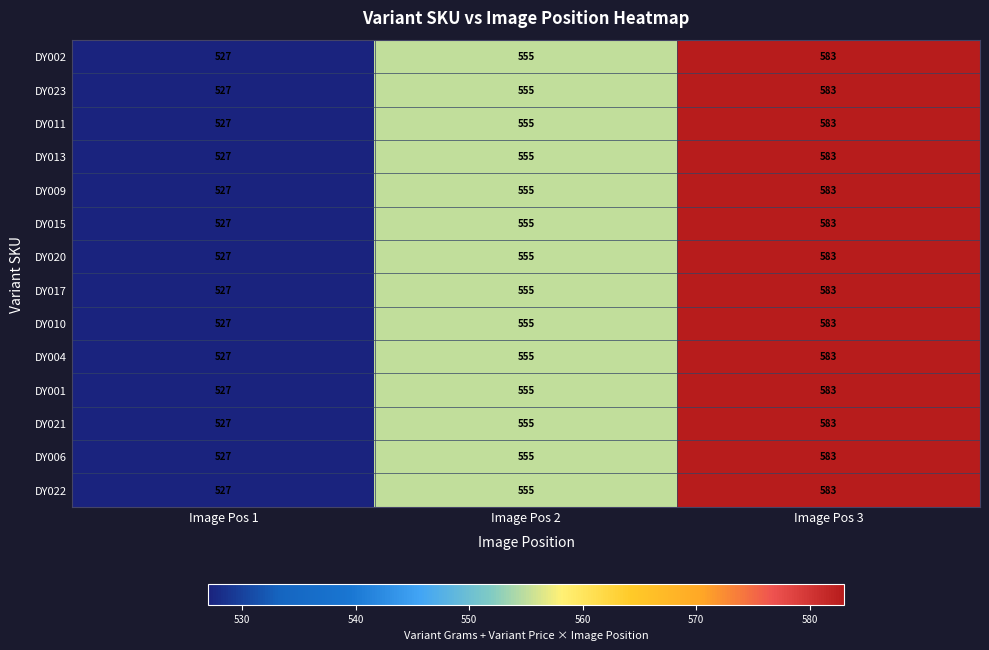

What is the approximate value of DY021 at Image Pos 3, to the nearest 10?

580